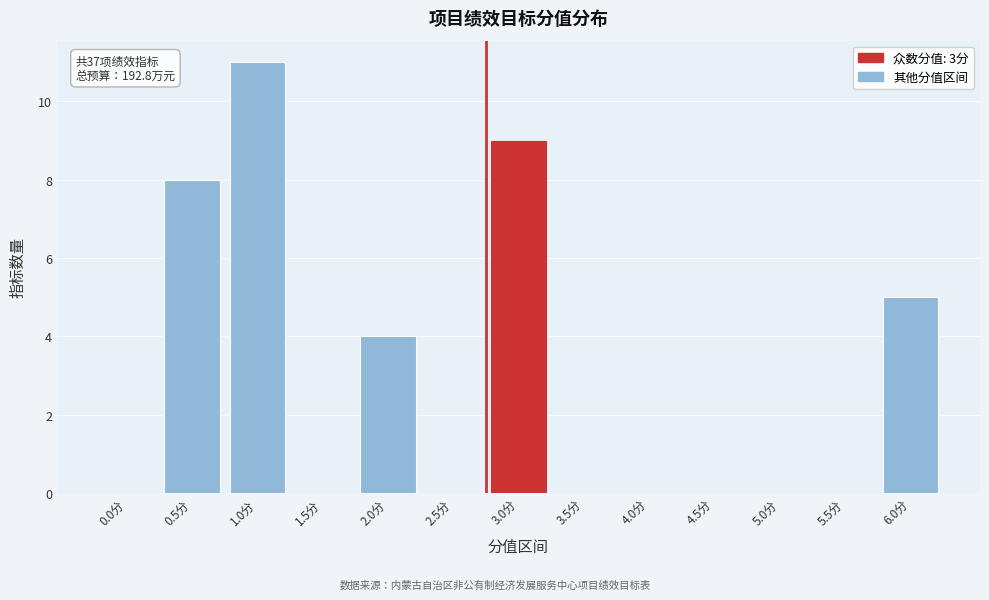

Reading left to right, list all the values displayed in this chart.

0.0分=0	0.5分=8	1.0分=11	1.5分=0	2.0分=4	2.5分=0	3.0分=9	3.5分=0	4.0分=0	4.5分=0	5.0分=0	5.5分=0	6.0分=5